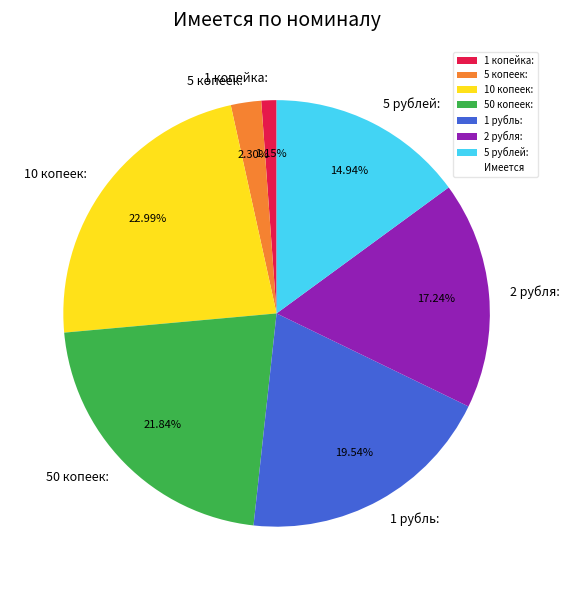

Which has a higher value, 2 рубля: or 1 копейка:?

2 рубля: